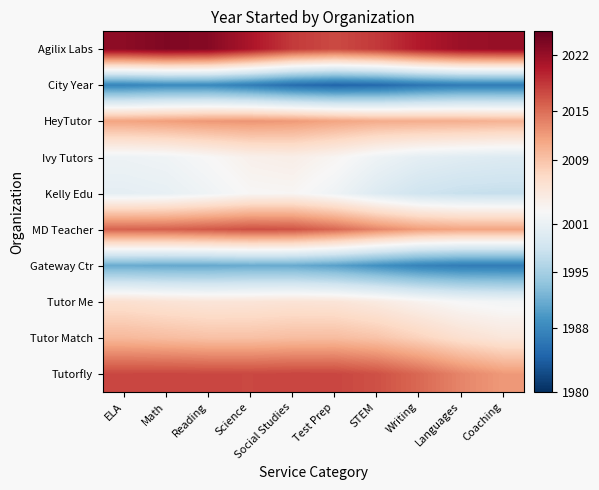

The Agilix Labs series shows 490.2 at Test Prep. True or false?

False